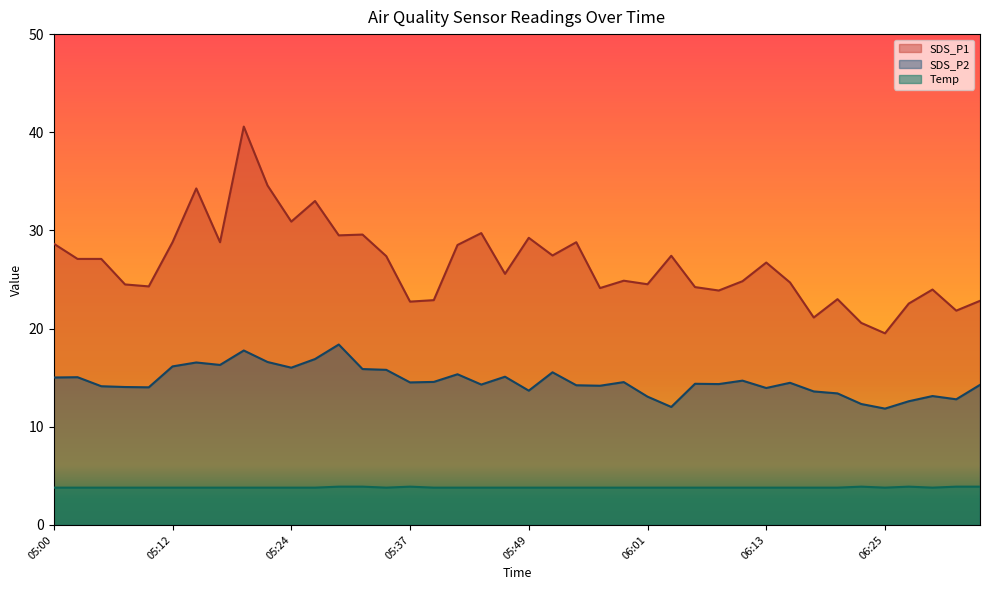

At how many categories does at least one series exceed 36?

1